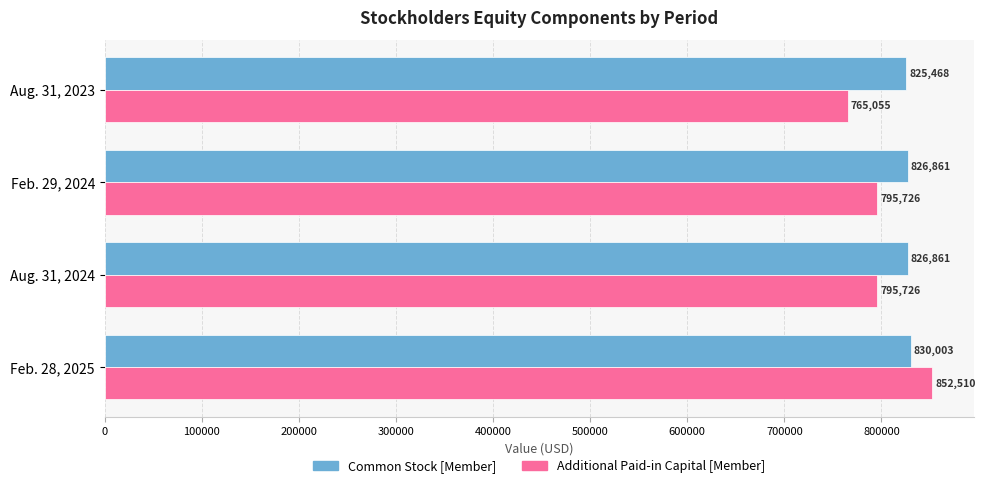

Which series has the largest range (max minus min)?

Additional Paid-in Capital [Member]